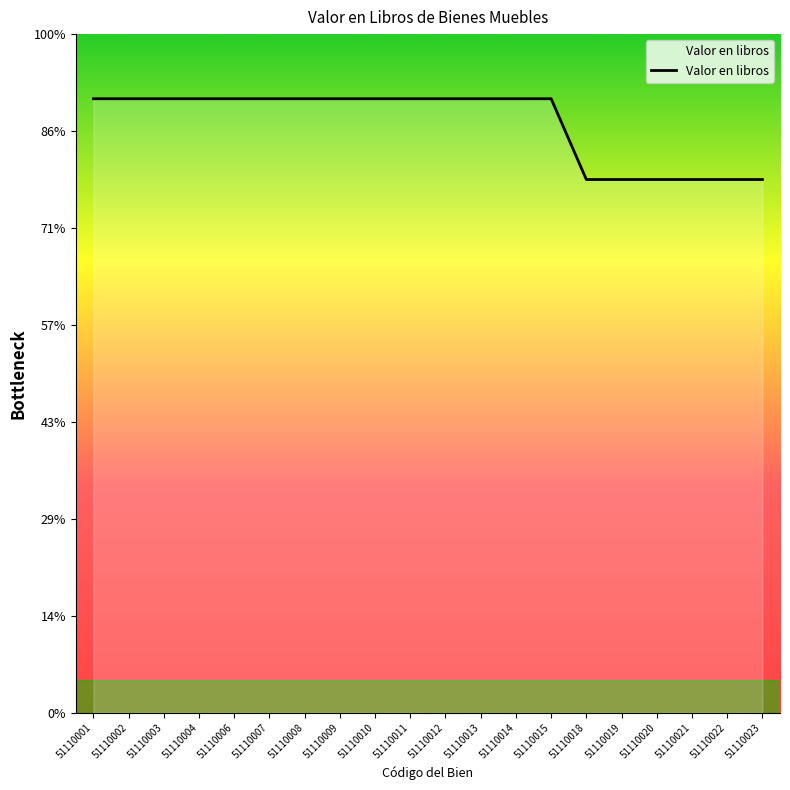

True or false: the data shows 5630 at 51110007.

False